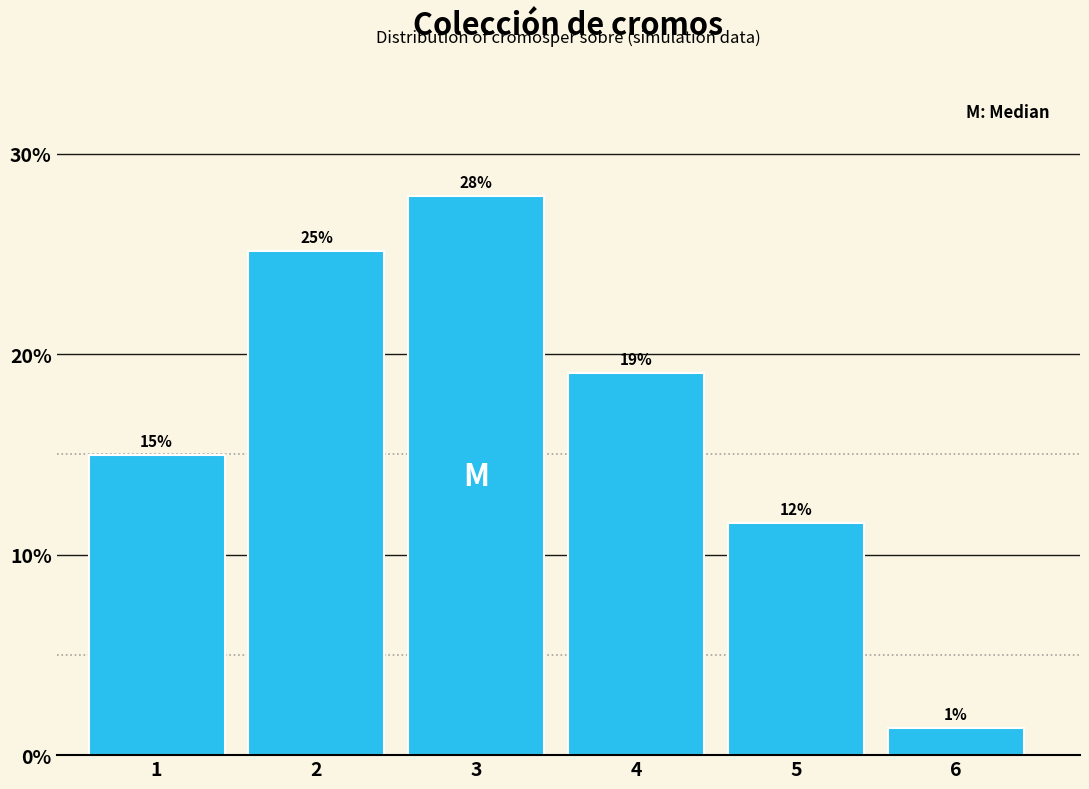

True or false: the data shows 27.6 at 4.

False